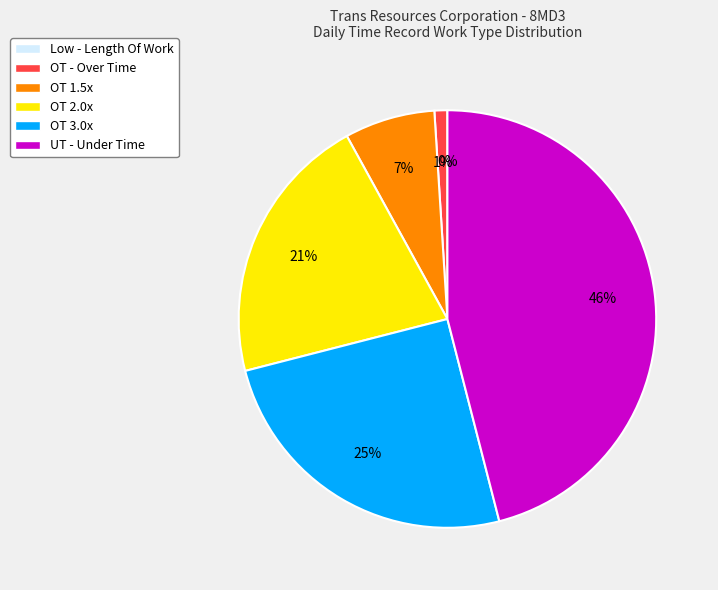

Is OT 1.5 the majority of the pie?

No